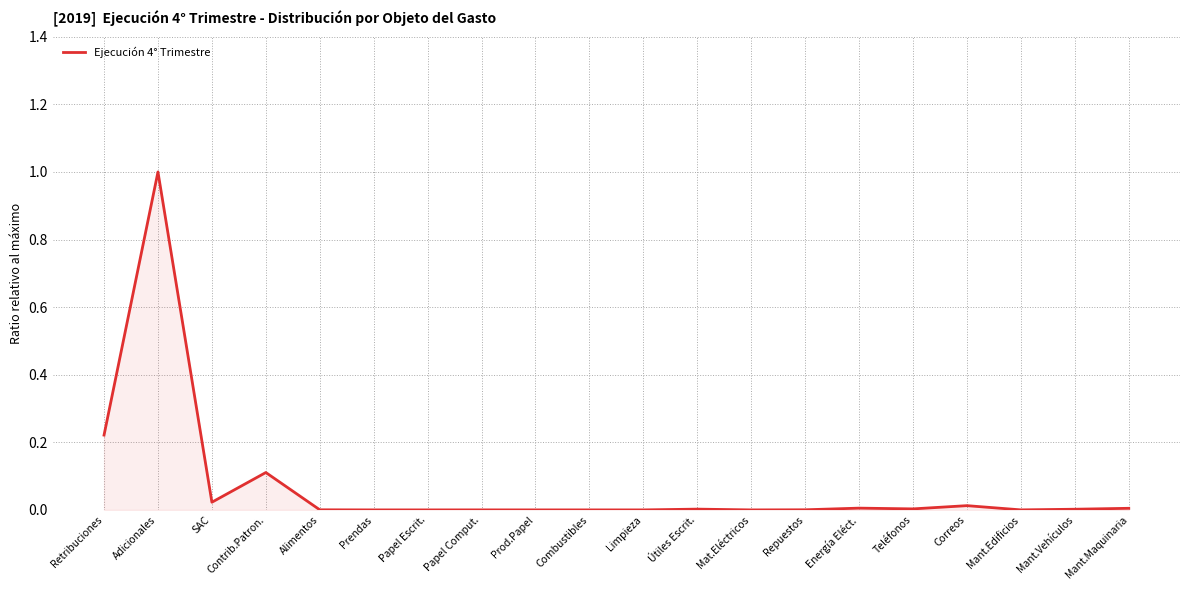

The chart shows a value of 0.4 at Retribuciones. True or false?

False